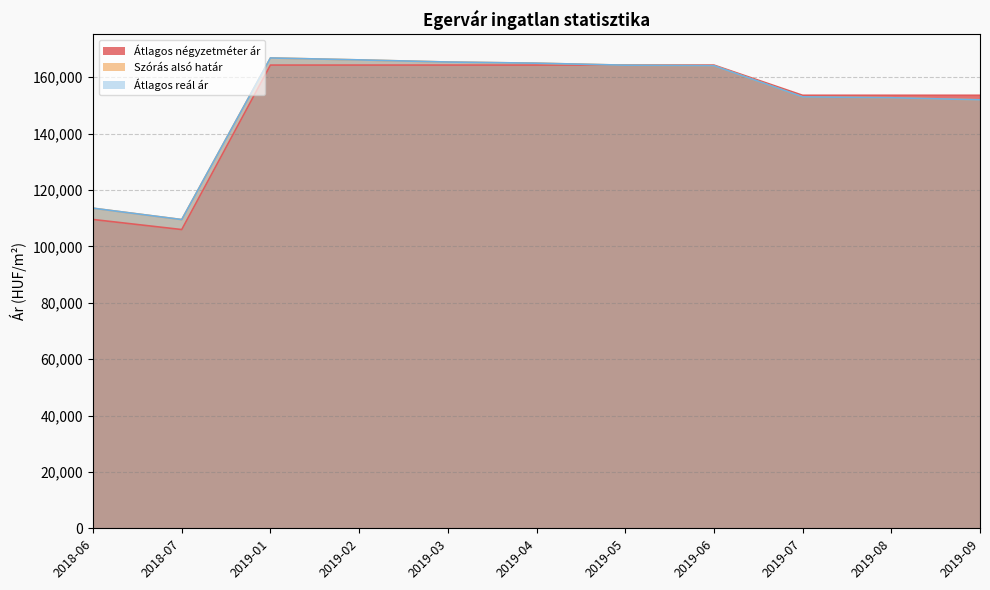

List the series in order of their peak value, lowest first.

Átlagos négyzetméter ár, Szórás alsó határ, Átlagos reál ár